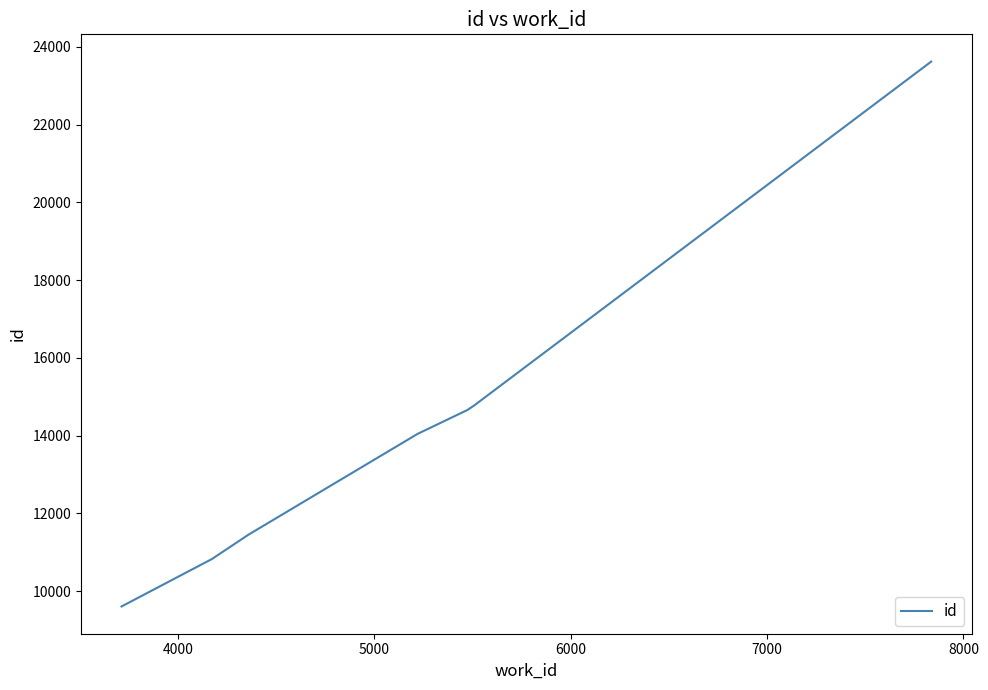

What is the greatest value displayed?

23623